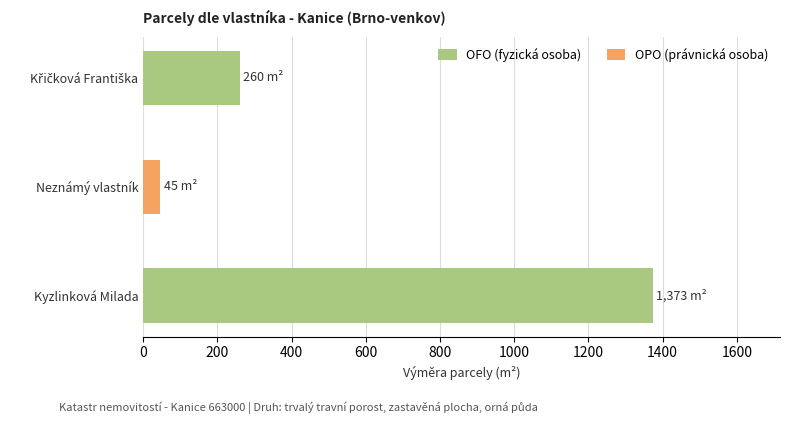

What is the difference between the maximum and minimum values in the OFO (fyzická osoba) series?

1113